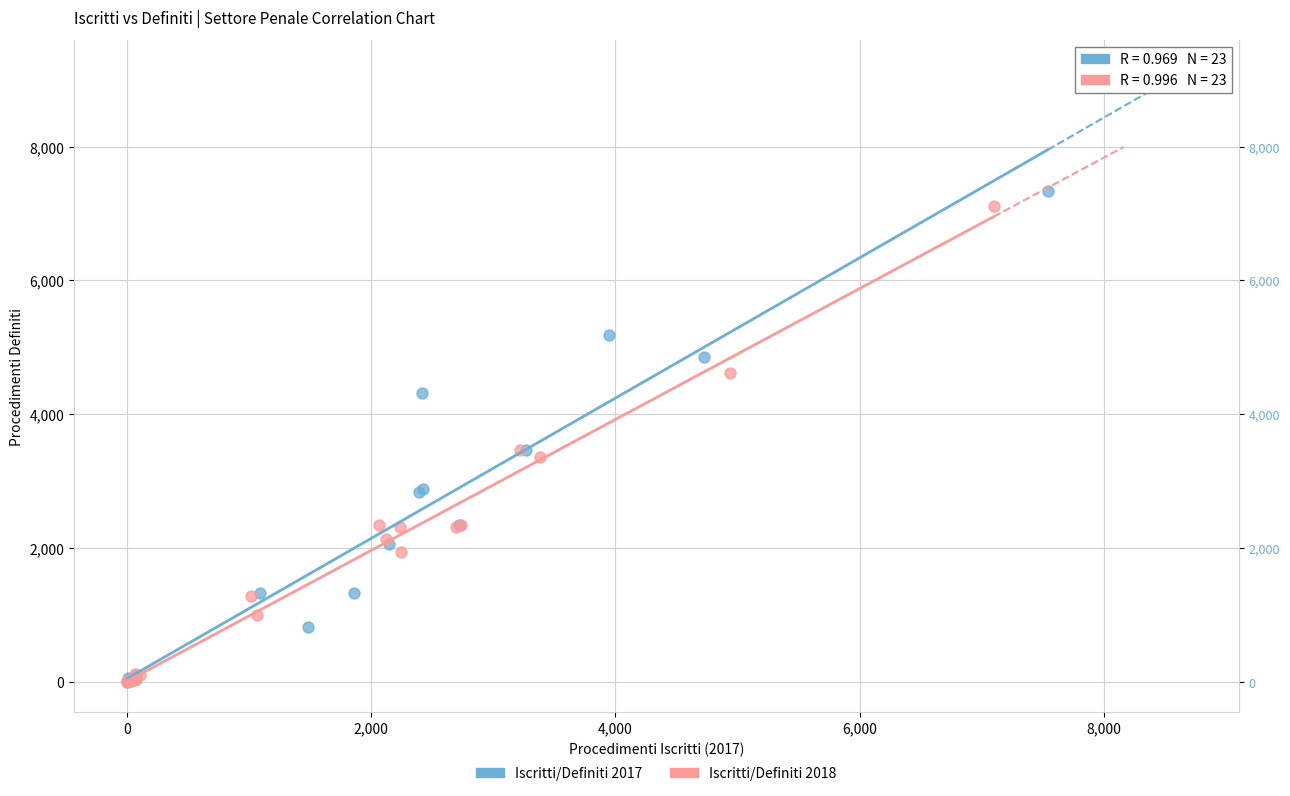

Which series has the largest Y range (max minus min)?

Iscritti/Definiti 2017